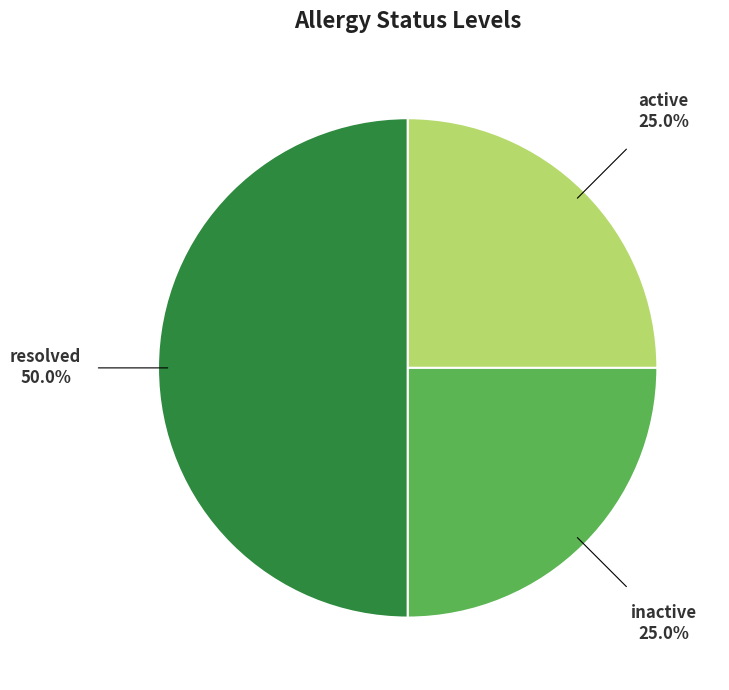

Do inactive and resolved together represent more than half of the pie?

Yes